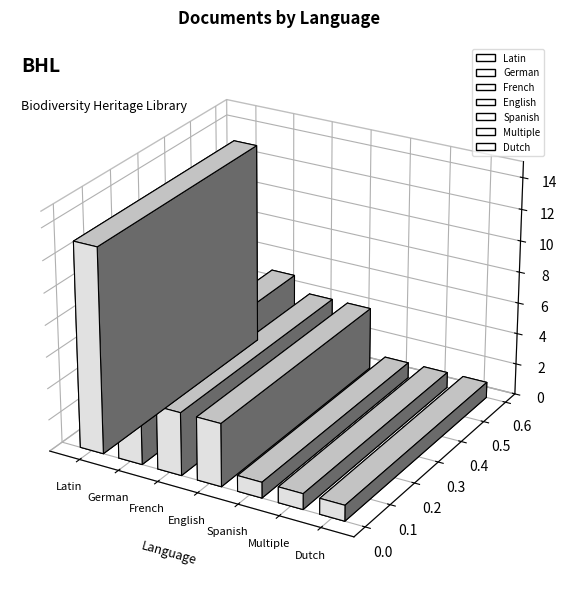

Reading left to right, transcribe all the data shown in this chart.

13	5	4	4	1	1	1